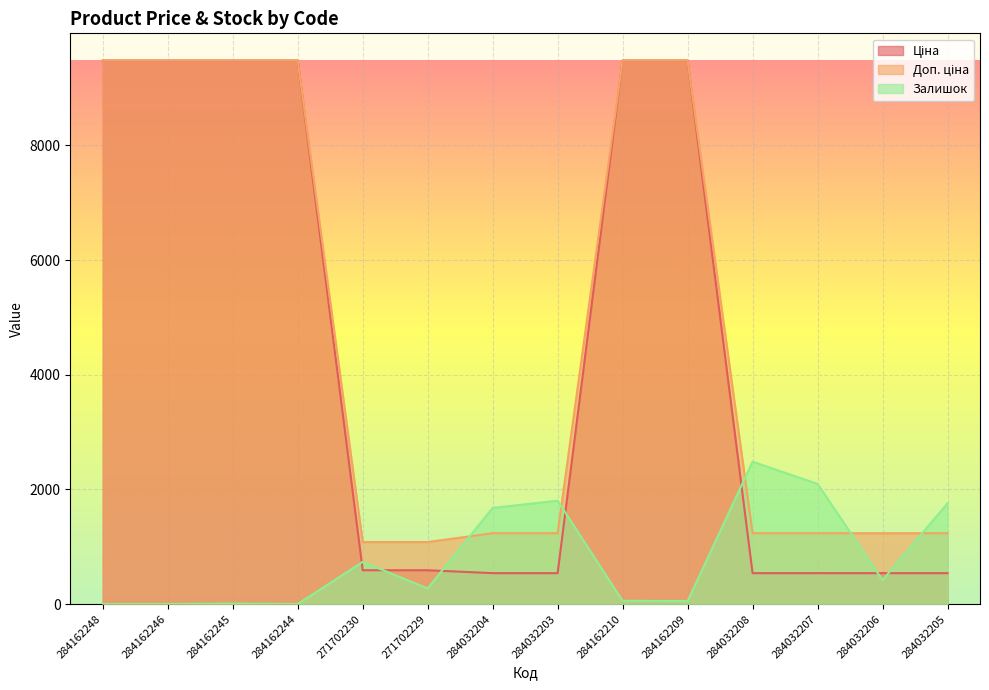

What is the label of the 7th point from the left?

284032204